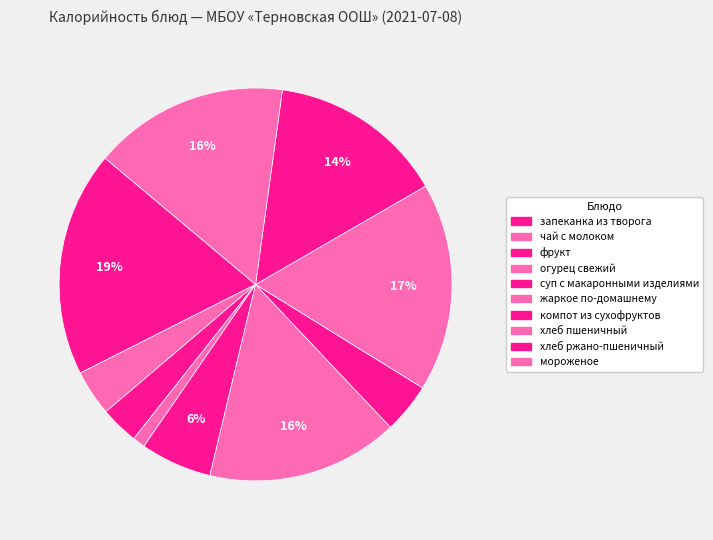

Which has a higher value, хлеб ржано-пшеничный or чай с молоком?

хлеб ржано-пшеничный